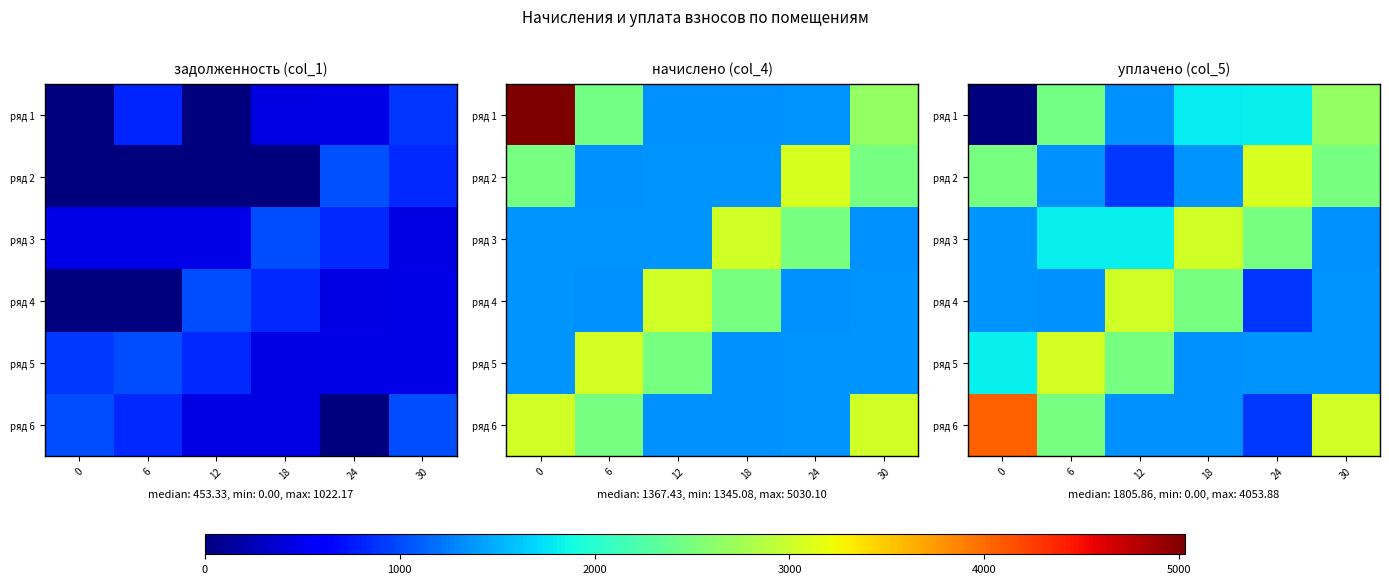

What is the difference between the second highest and second lowest values in the ряд 6 series?

1691.6